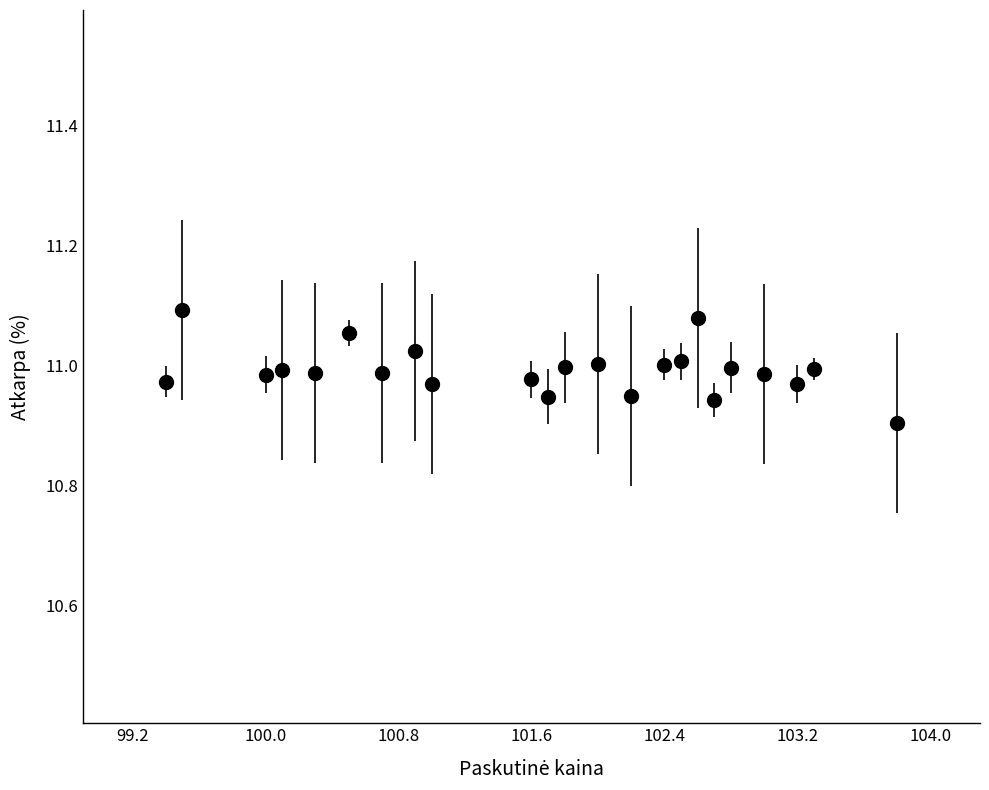

What is the range of X values (max minus min)?

4.4